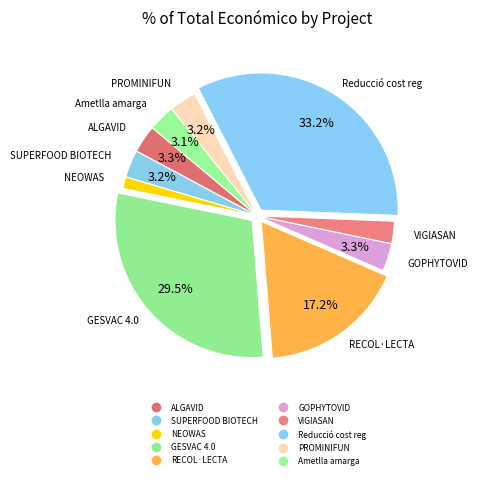

To the nearest percent, what is the average slice percentage?

10%